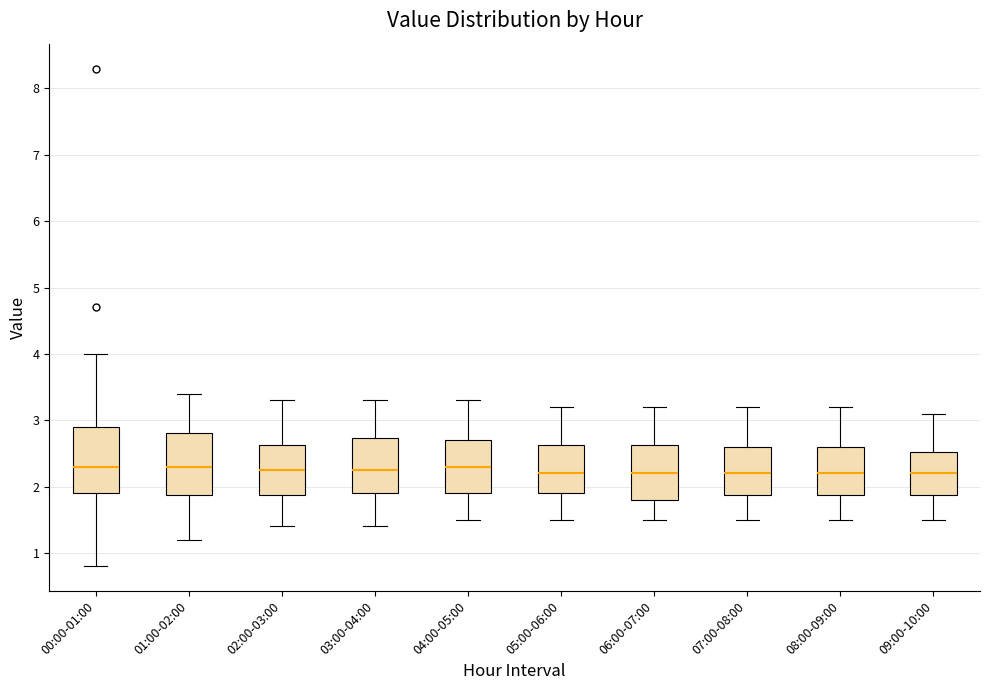

Reading left to right, read every box against the y-axis: the position of its median line, the range the box covers, and the ends of its whiskers. The values are not printed on the chart, so give them approximately, as read against the axis.

00:00-01:00: median 2.3, box 1.9 to 2.9, whiskers 0.8 to 4.0
01:00-02:00: median 2.3, box 1.9 to 2.8, whiskers 1.2 to 3.4
02:00-03:00: median 2.3, box 1.9 to 2.6, whiskers 1.4 to 3.3
03:00-04:00: median 2.3, box 1.9 to 2.7, whiskers 1.4 to 3.3
04:00-05:00: median 2.3, box 1.9 to 2.7, whiskers 1.5 to 3.3
05:00-06:00: median 2.2, box 1.9 to 2.6, whiskers 1.5 to 3.2
06:00-07:00: median 2.2, box 1.8 to 2.6, whiskers 1.5 to 3.2
07:00-08:00: median 2.2, box 1.9 to 2.6, whiskers 1.5 to 3.2
08:00-09:00: median 2.2, box 1.9 to 2.6, whiskers 1.5 to 3.2
09:00-10:00: median 2.2, box 1.9 to 2.5, whiskers 1.5 to 3.1